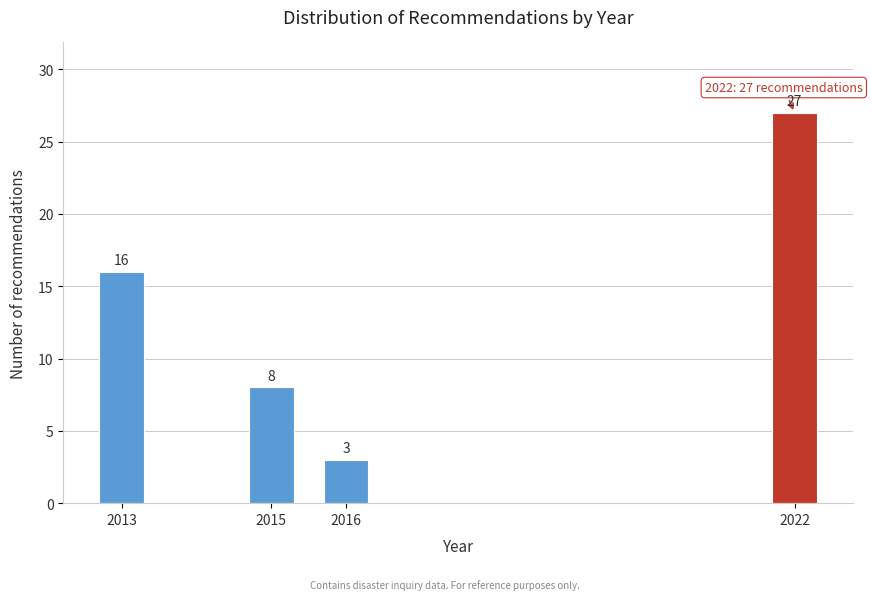

Reading left to right, what are all the values shown in this chart?

2013=16	2015=8	2016=3	2022=27